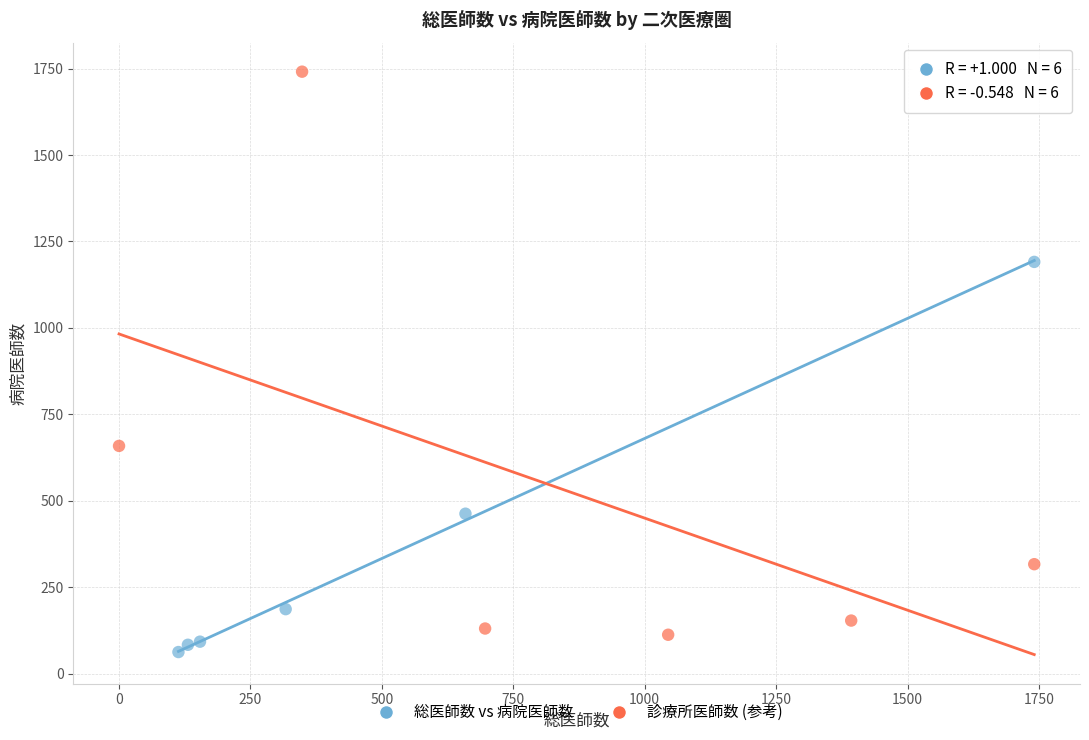

Which series contains the highest Y value?

診療所医師数 (参考)